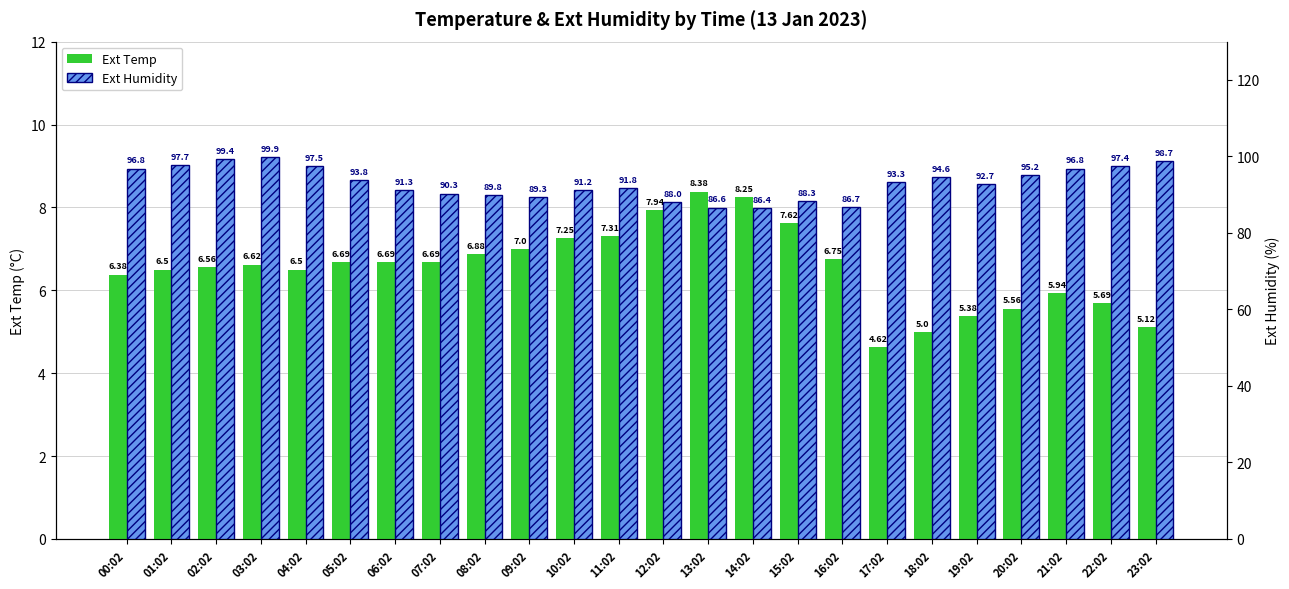

Does the chart contain stacked bars?

No